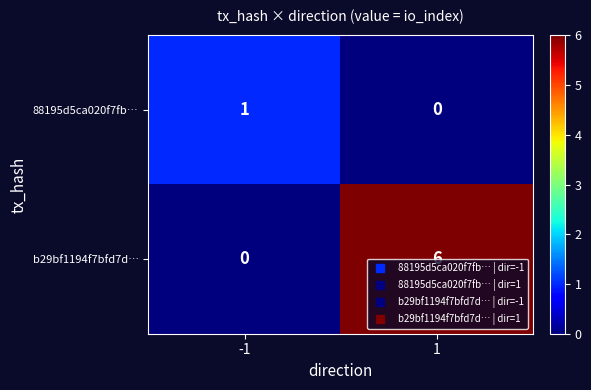

Rank the series by their average value, from lowest to highest.

88195d5ca020f7fb…, b29bf1194f7bfd7d…